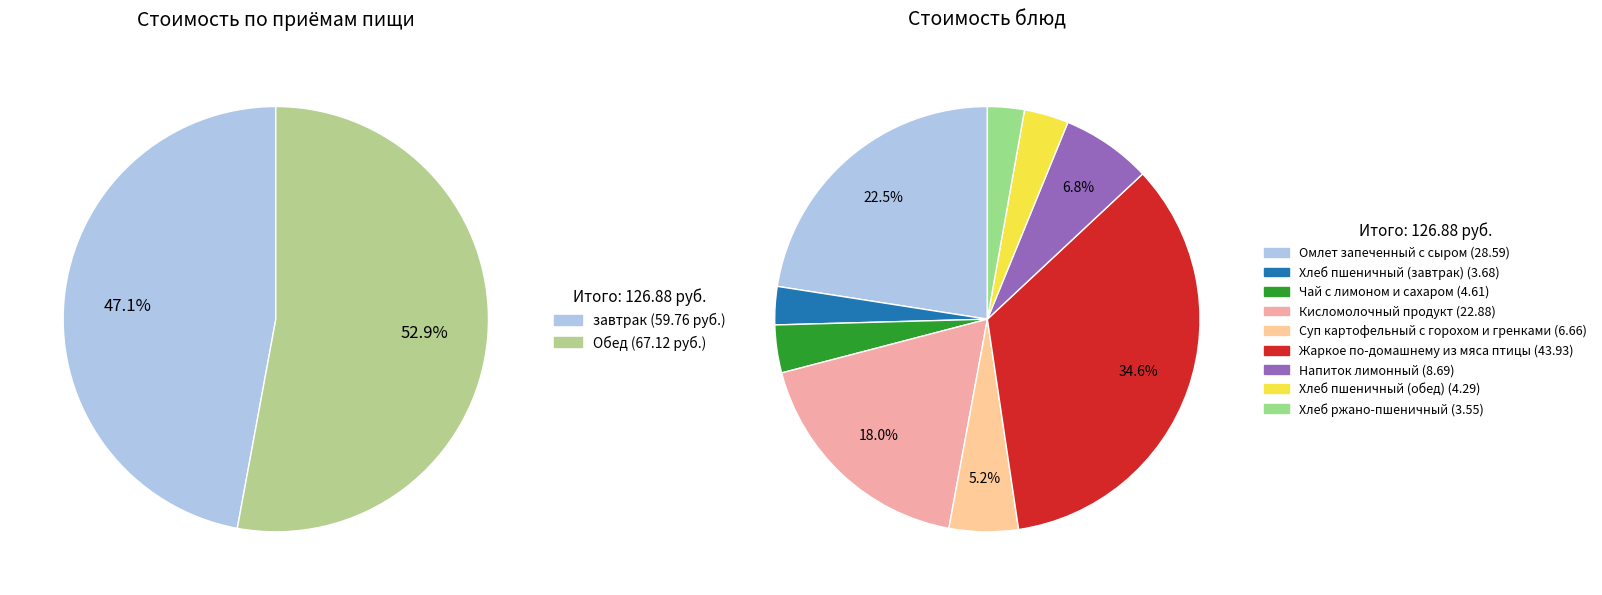

Which has a higher value, Обед or завтрак?

Обед